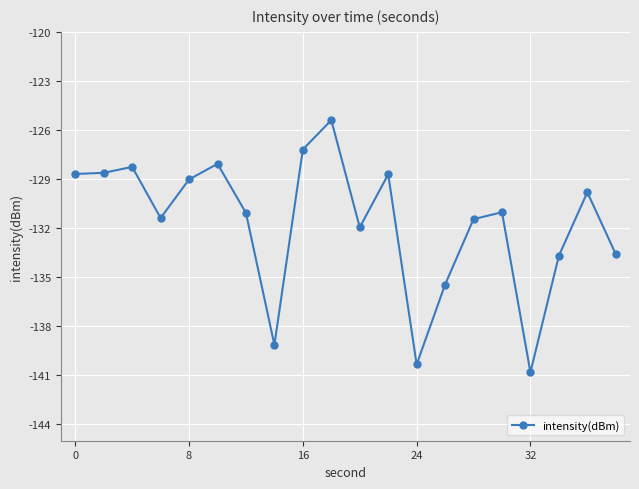

What is the minimum value shown in the chart?

-140.8